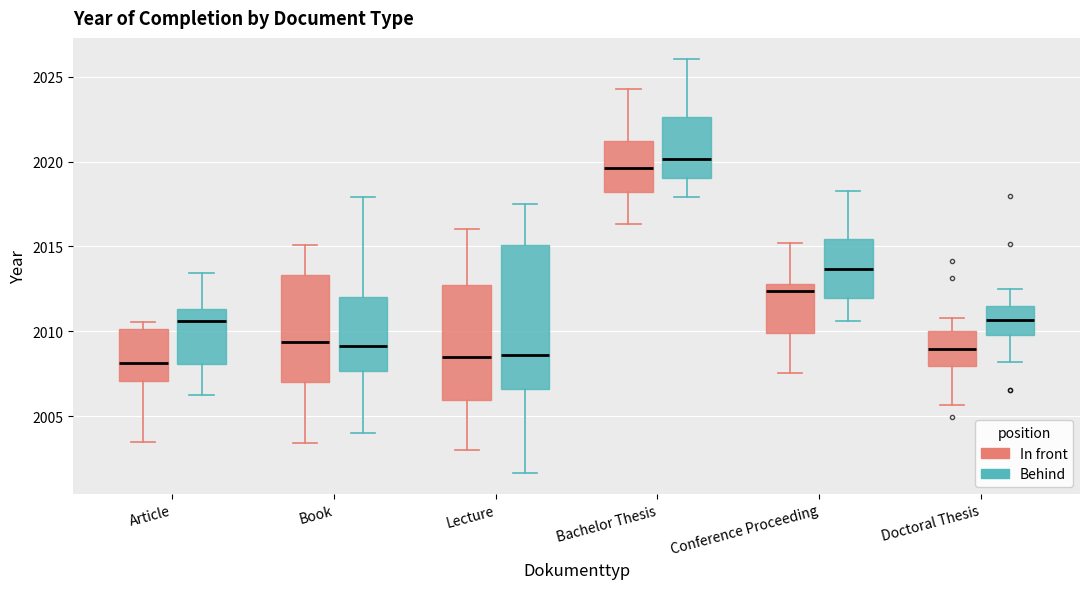

Where does the upper whisker of the box for Bachelor Thesis (Behind) end on the y-axis? The values are not printed on the chart, so give them approximately, as read against the axis.

2026.0